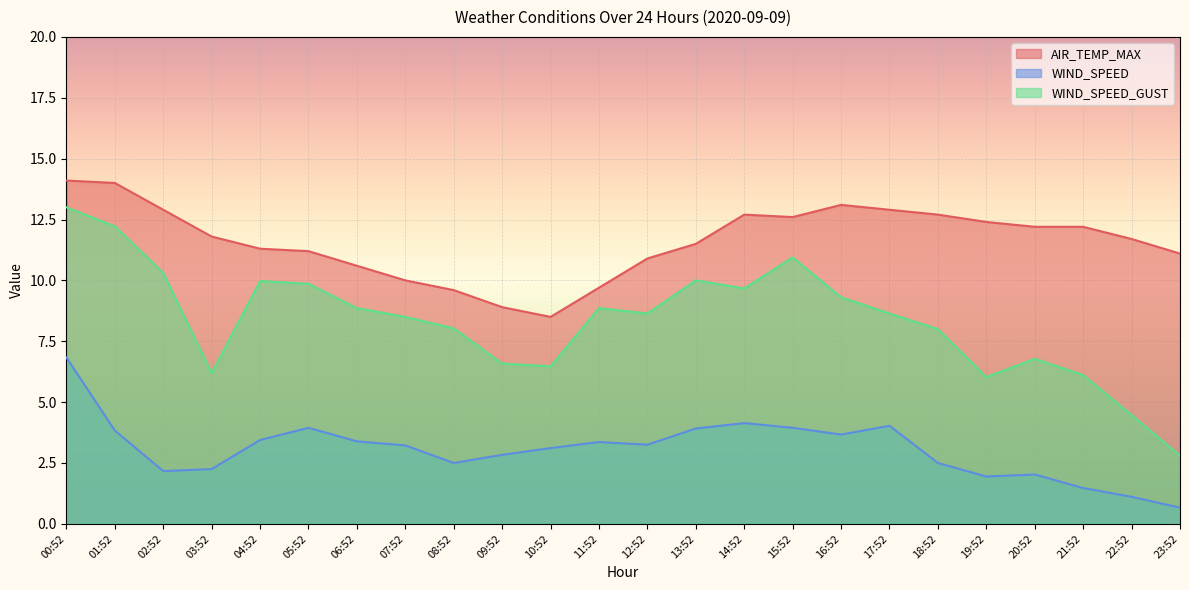

The AIR_TEMP_MAX series shows 10.0 at 07:52. True or false?

True